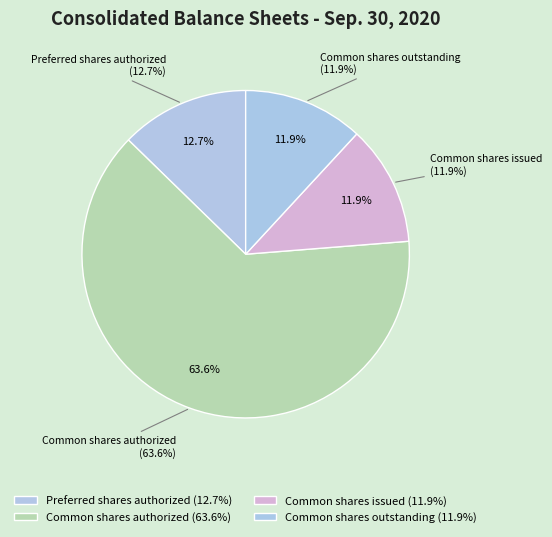

True or false: Preferred shares authorized accounts for 3% of the total.

False